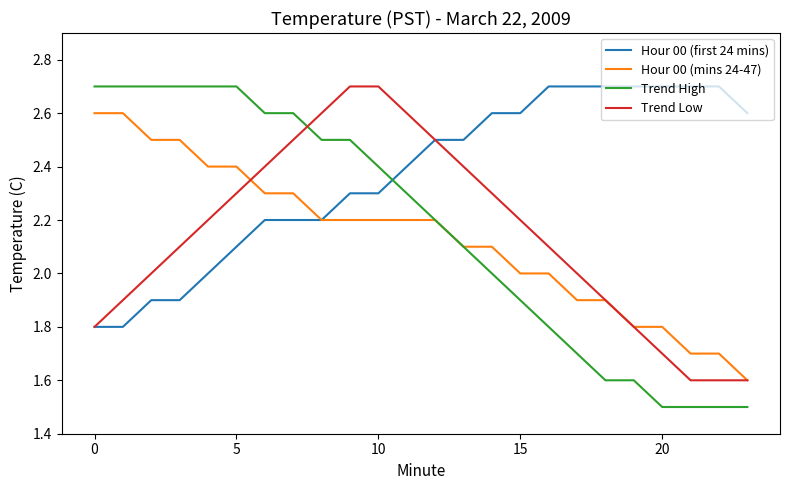

Which series has the largest range (max minus min)?

Trend High